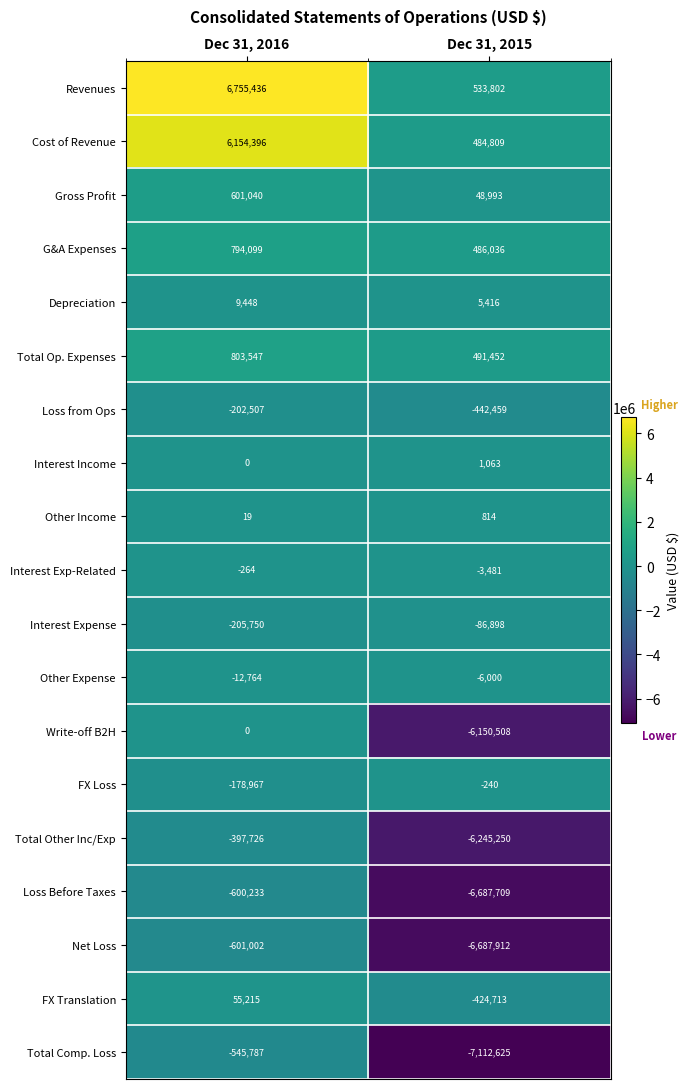

Which series has the largest range (max minus min)?

Total Comp. Loss